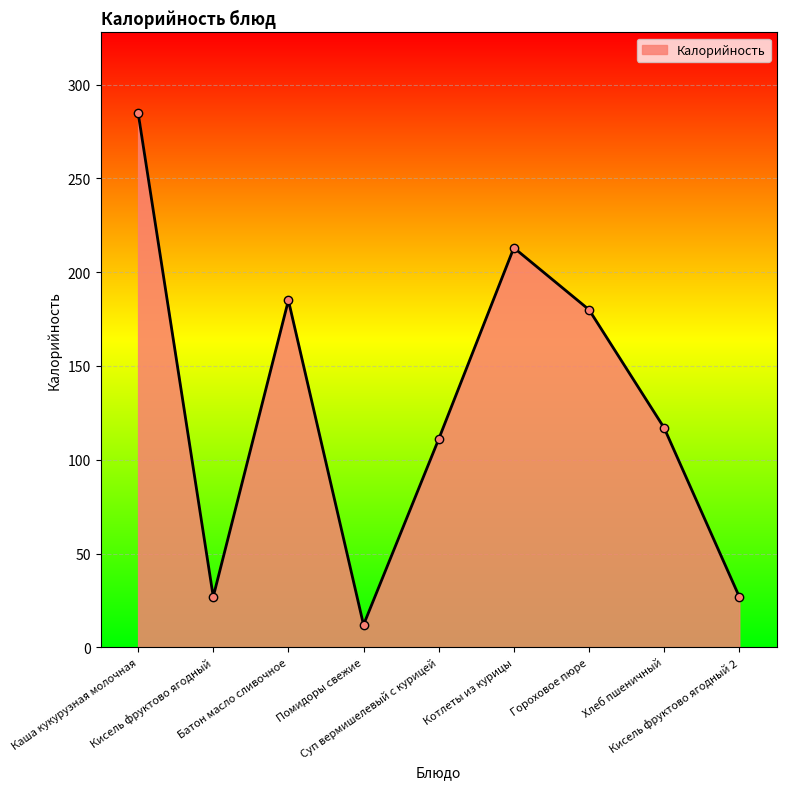

True or false: the data has more than 1 interior local peaks.

True